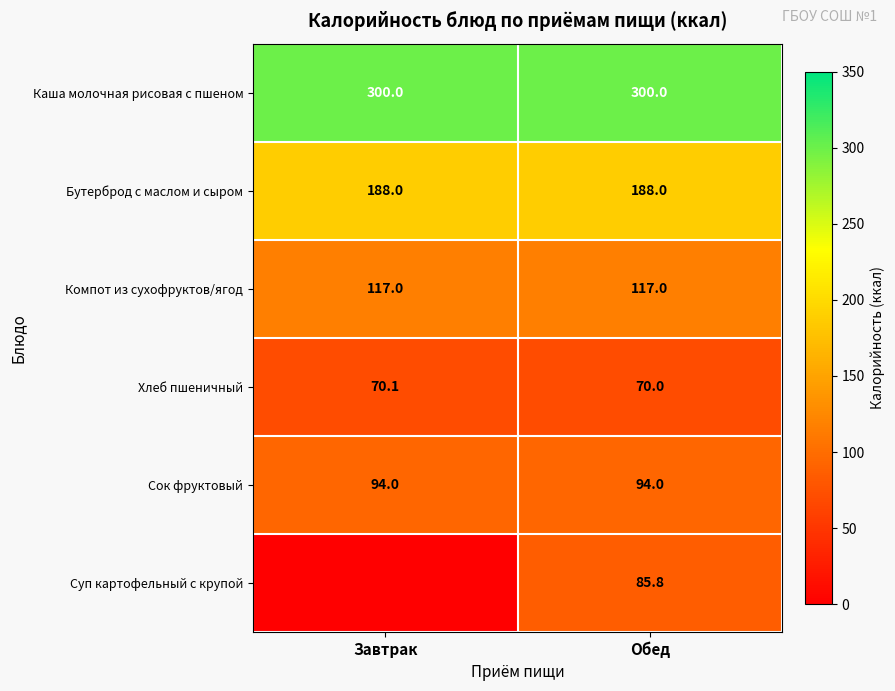

The value of Компот из сухофруктов/ягод at Завтрак is 117.0. True or false?

True